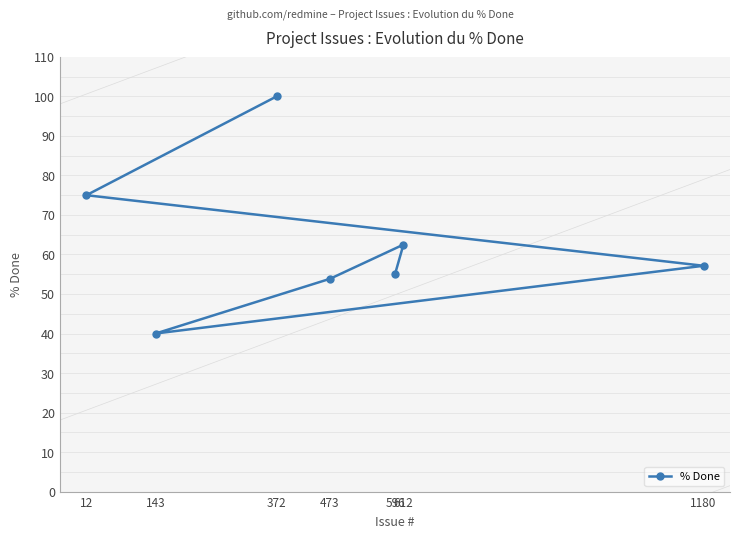

What is the sum of the values at 12 and 372?

175.0